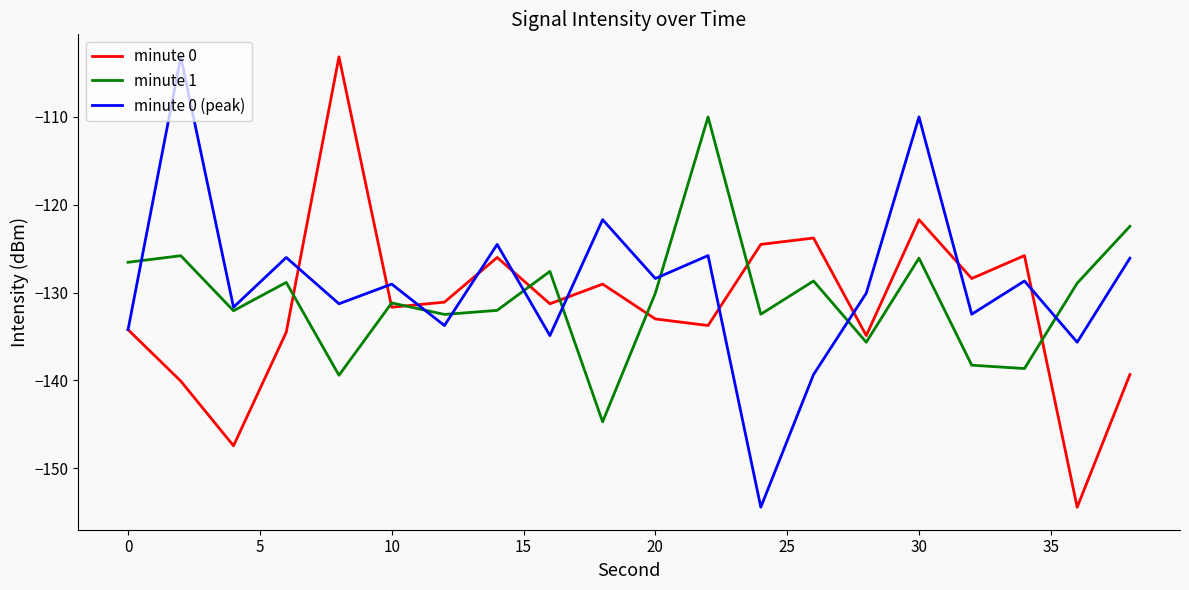

What is the minimum value shown in the chart?

-154.4